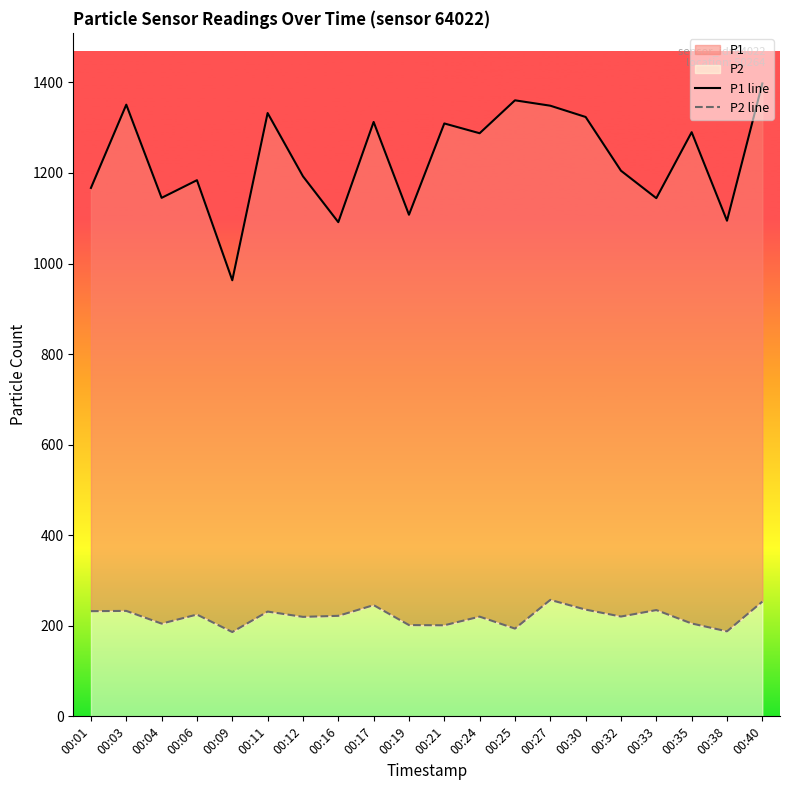

What is the difference between the P2 line values at 00:33 and 00:30?

1.0